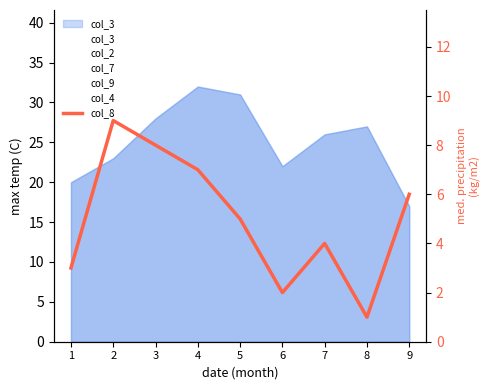

What is the sum of the values at 5 and 4?

12